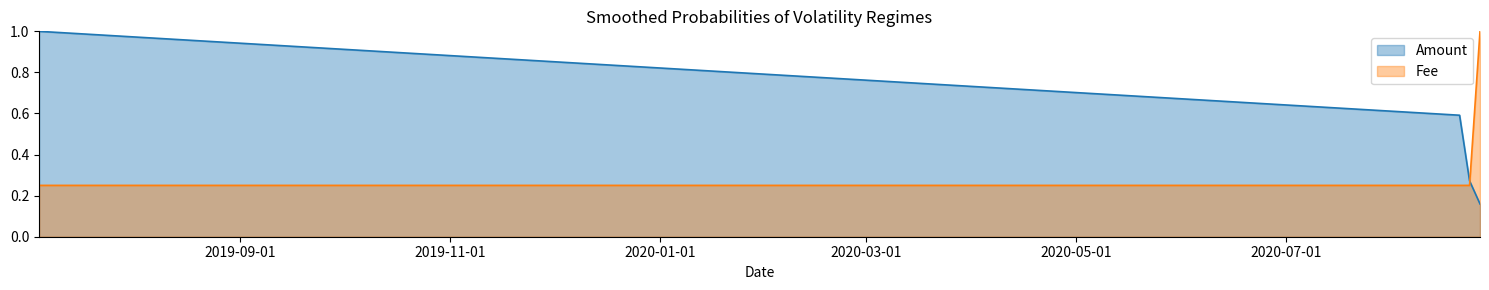

What is the difference between the maximum and minimum values in the Amount series?

0.8